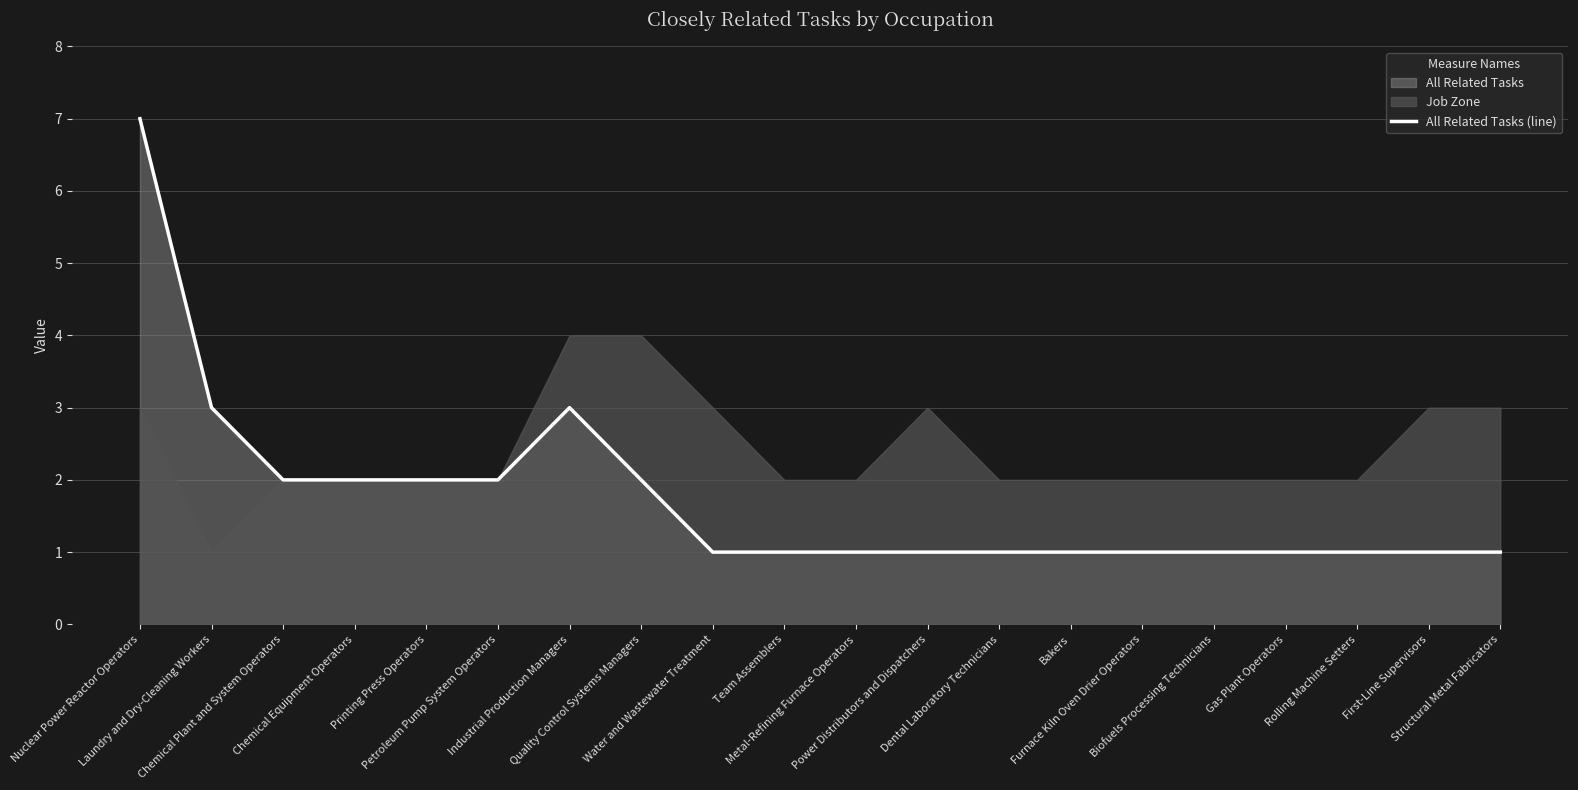

Where is the data nearest to the value 4?

Laundry and Dry-Cleaning Workers